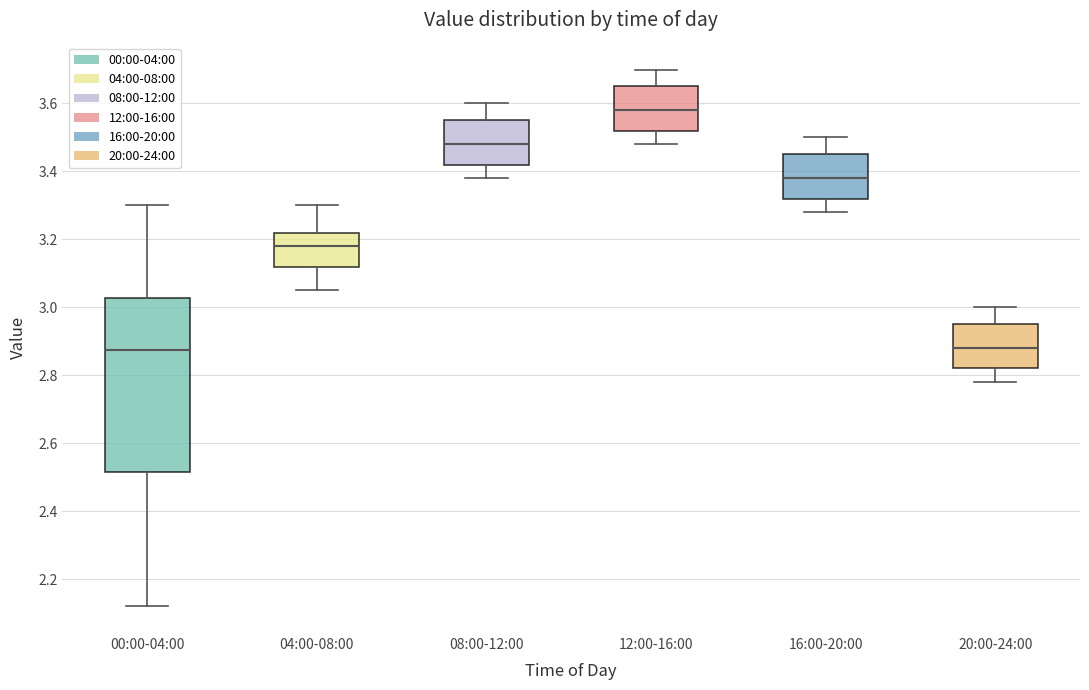

Reading left to right, read every box against the y-axis: the position of its median line, the range the box covers, and the ends of its whiskers. The values are not printed on the chart, so give them approximately, as read against the axis.

00:00-04:00: median 2.88, box 2.52 to 3.02, whiskers 2.12 to 3.30
04:00-08:00: median 3.18, box 3.12 to 3.22, whiskers 3.06 to 3.30
08:00-12:00: median 3.48, box 3.42 to 3.56, whiskers 3.38 to 3.60
12:00-16:00: median 3.58, box 3.52 to 3.66, whiskers 3.48 to 3.70
16:00-20:00: median 3.38, box 3.32 to 3.46, whiskers 3.28 to 3.50
20:00-24:00: median 2.88, box 2.82 to 2.96, whiskers 2.78 to 3.00